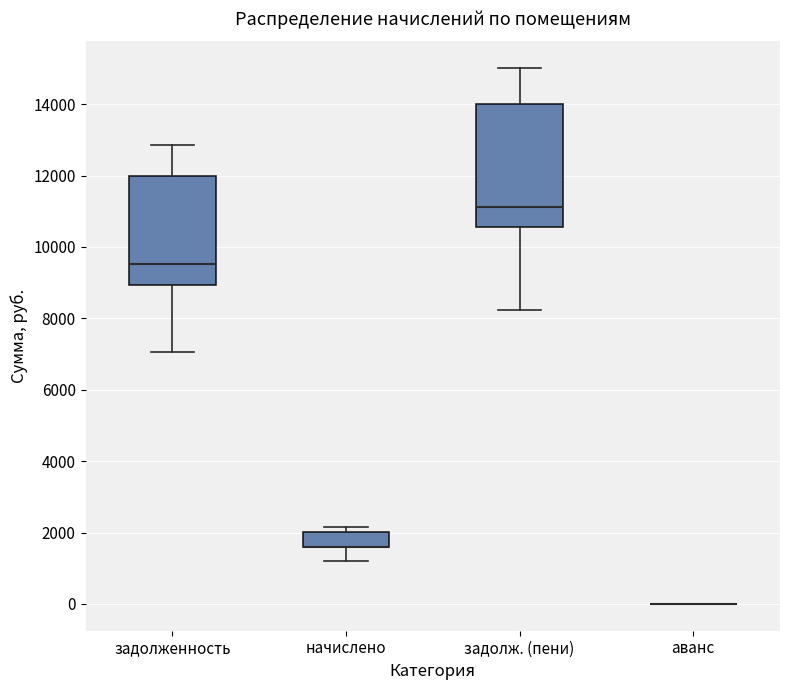

Reading left to right, transcribe this box plot: for each box, give where its median line is, the range the box spans, and where its two whiskers end, as read against the y-axis. The values are not printed on the chart, so give them approximately, as read against the axis.

задолженность: median 9600, box 9000 to 12000, whiskers 7000 to 12800
начислено: median 1600 (drawn on the box's lower edge), box 1600 to 2000, whiskers 1200 to 2200
задолж. (пени): median 11200, box 10600 to 14000, whiskers 8200 to 15000
аванс: box collapsed to a line at 0, whiskers 0 to 0